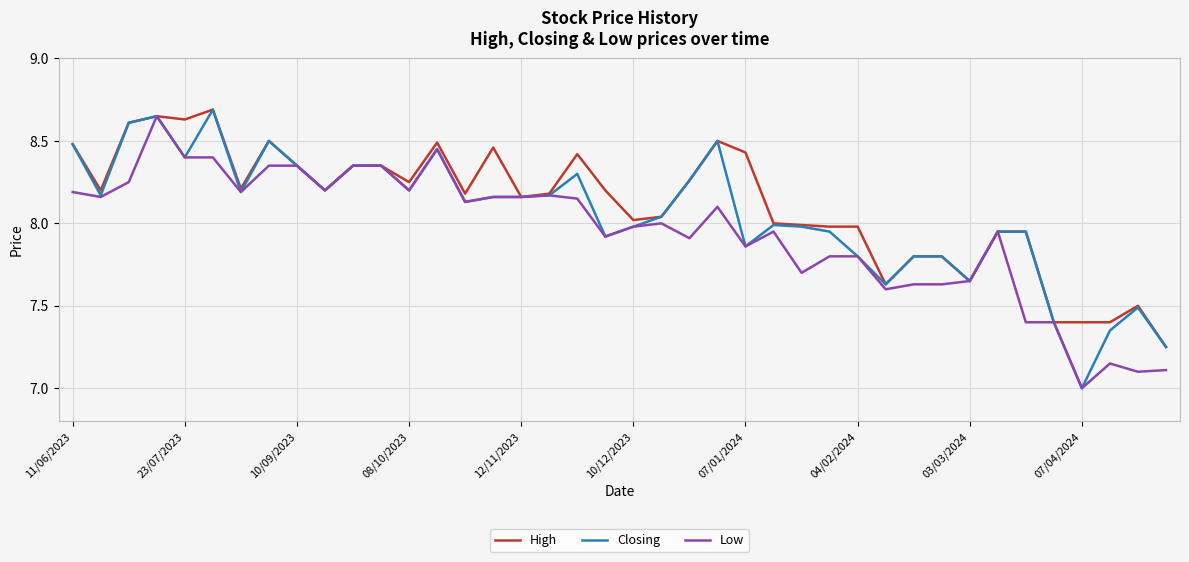

List the series in order of their overall mean, lowest first.

Low, Closing, High